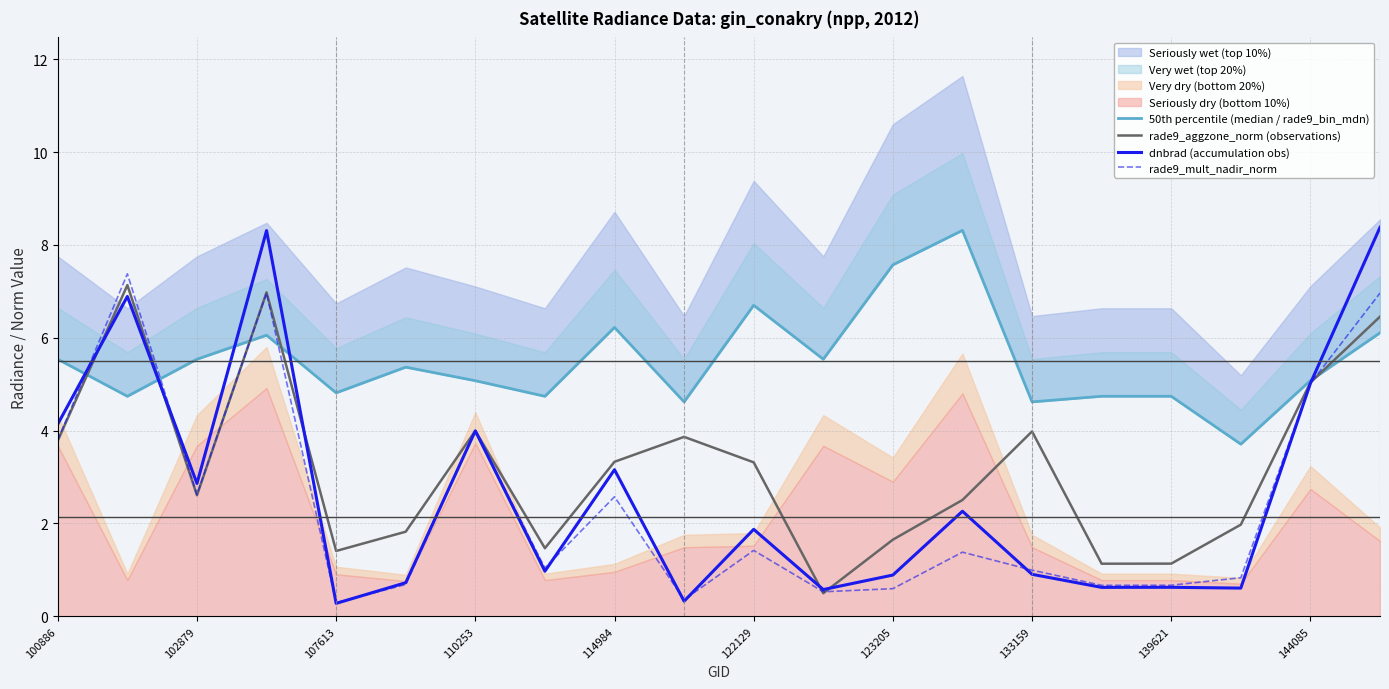

Is the value of rade9_mult_nadir_norm at 102879 greater than the value of rade9_aggzone_norm (observations) at 110253?

No